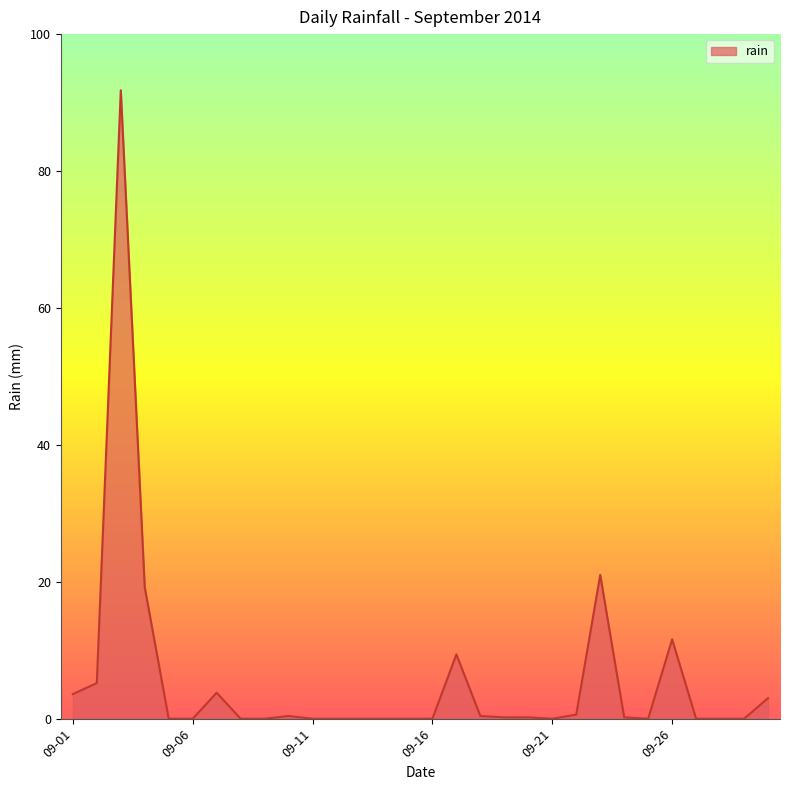

What is the maximum value shown in the chart?

91.8